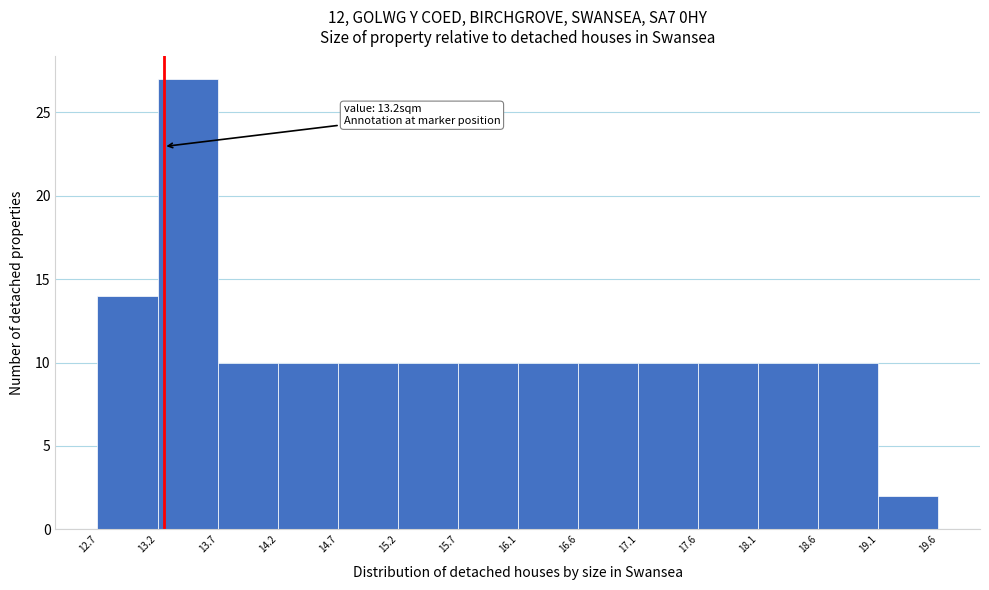

Over which range of the x-axis is the bar tallest?

13.2 to 13.7